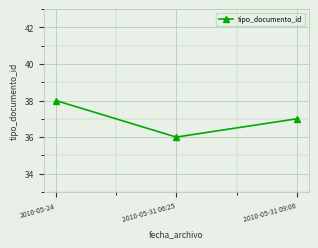

Does the chart display data point markers on the line(s)?

Yes